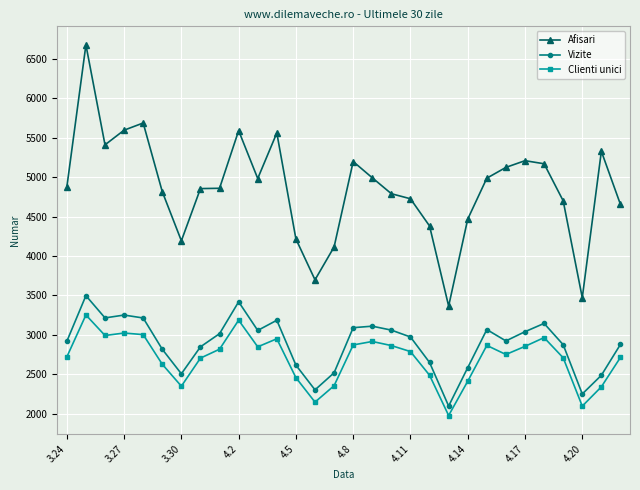

List the series in order of their peak value, highest first.

Afisari, Vizite, Clienti unici